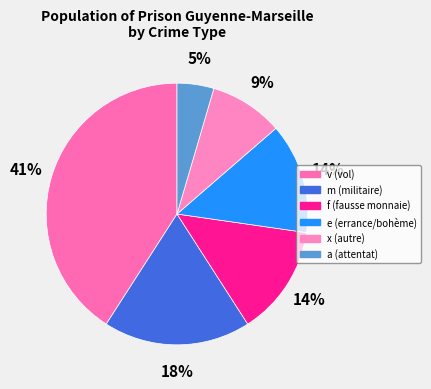

Which category has the smallest portion of the pie?

a